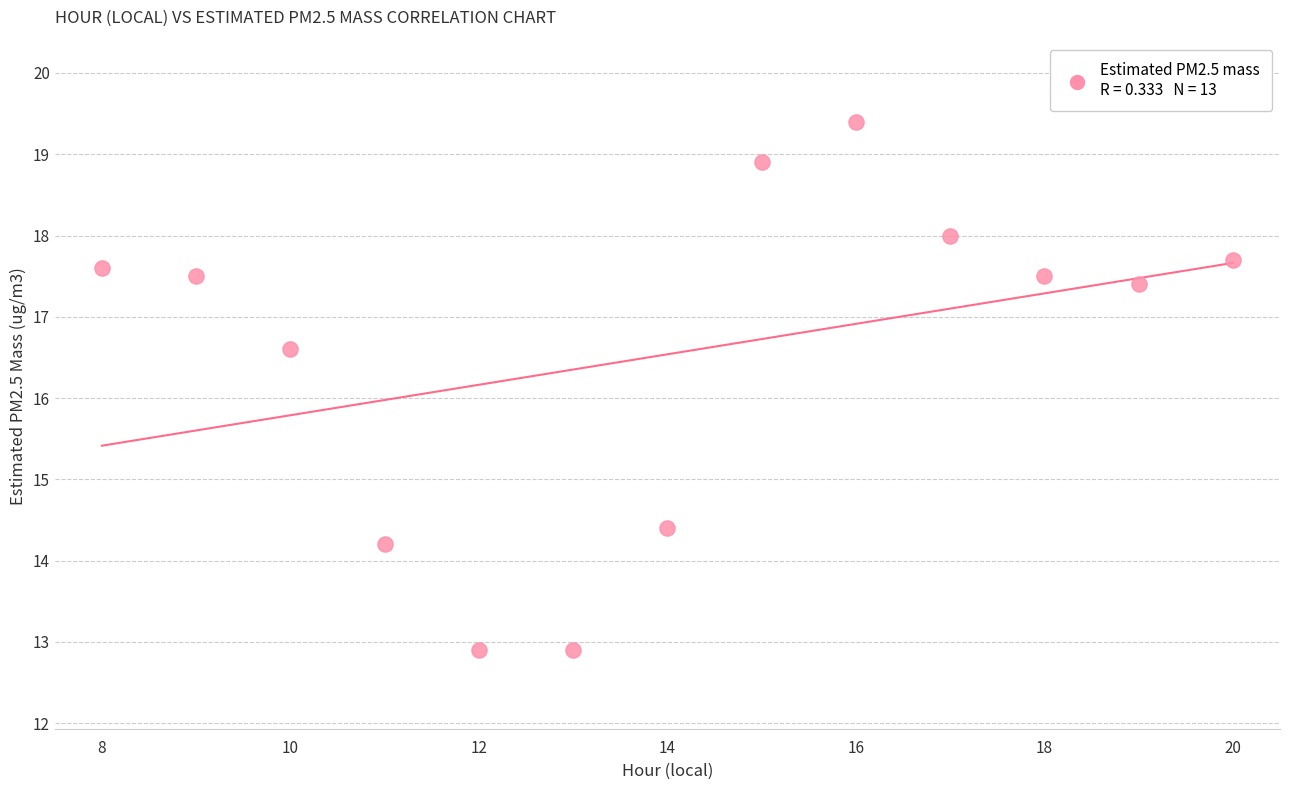

What Y value in the scatter plot is closest to 16?

16.6